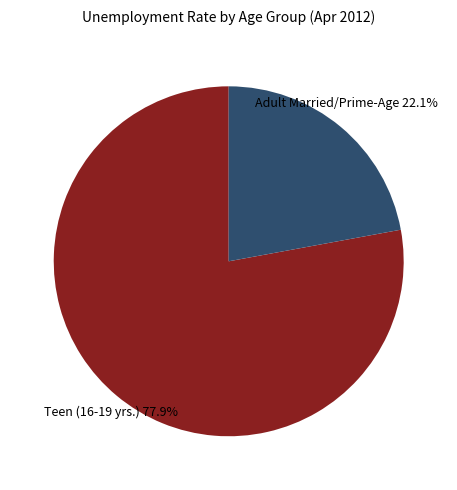

Is there any slice that represents more than half of the pie?

Yes